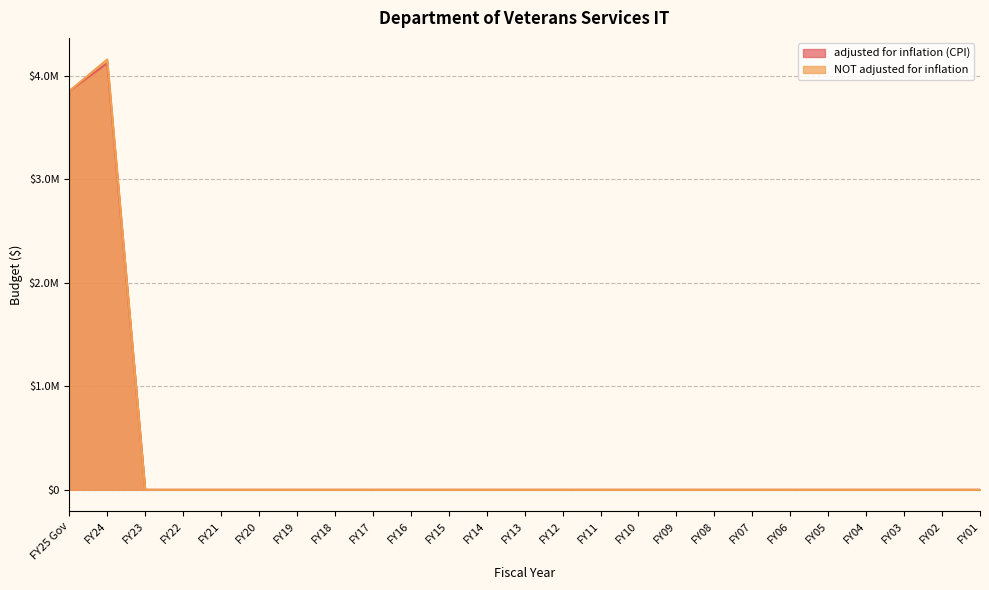

How many lines are shown in the chart?

2